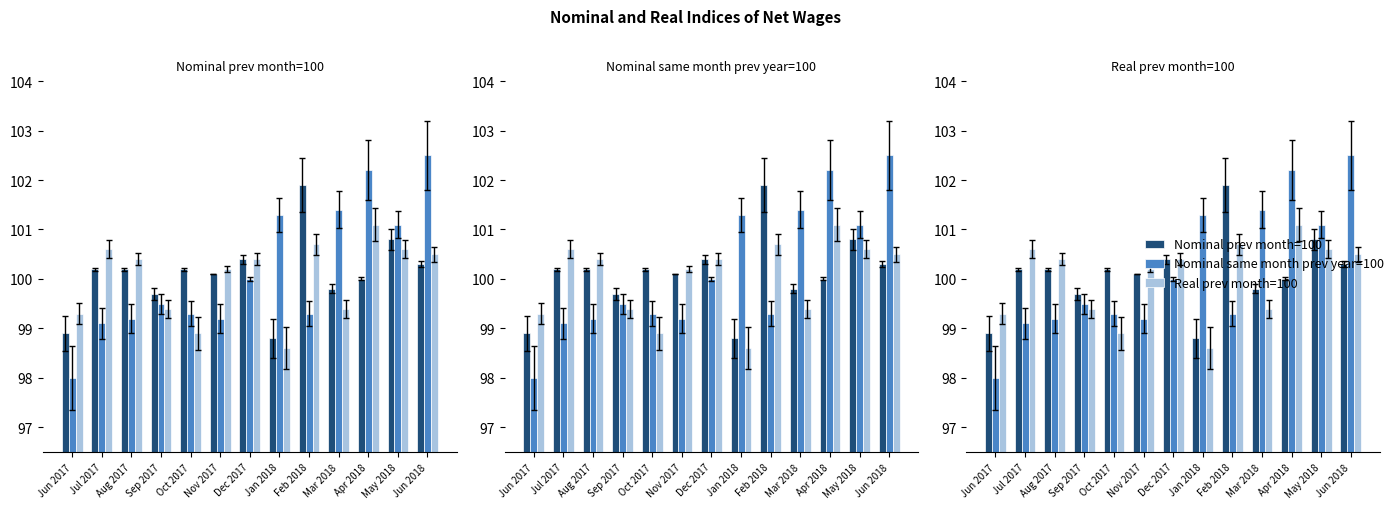

Which label corresponds to the smallest value in the chart?

Jun 2017